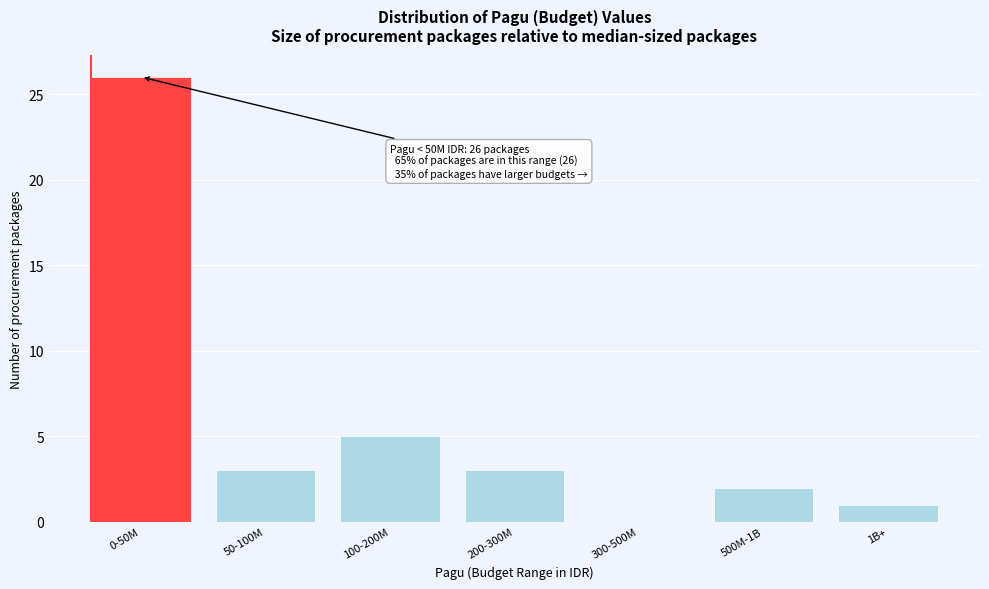

Reading left to right, extract all data points from this chart.

0-50M=26	50-100M=3	100-200M=5	200-300M=3	300-500M=0	500M-1B=2	1B+=1